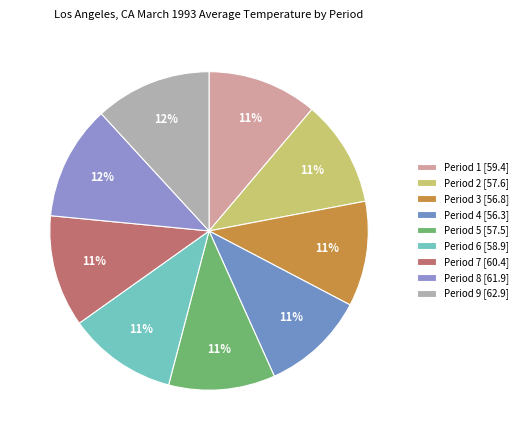

What is the largest slice in the pie chart?

Period 9